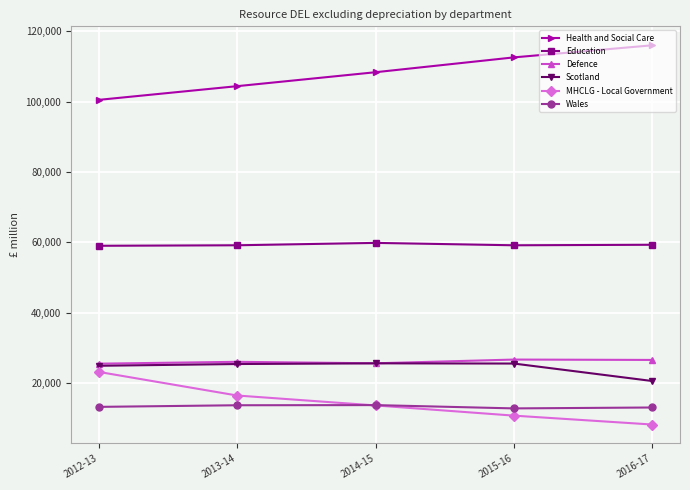

How many categories are shown in the chart?

5